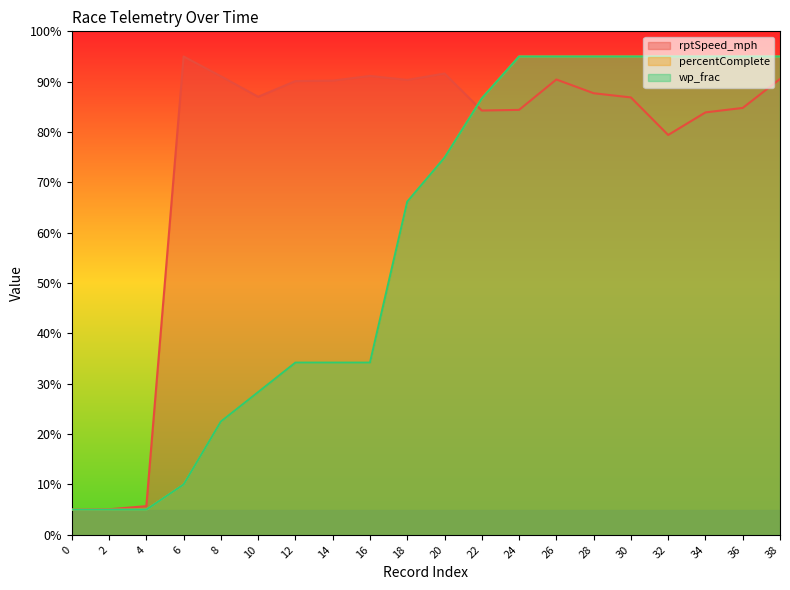

List the labels in order of wp_frac value, largest first.

24, 26, 28, 30, 32, 34, 36, 38, 22, 20, 18, 12, 14, 16, 10, 8, 6, 0, 2, 4